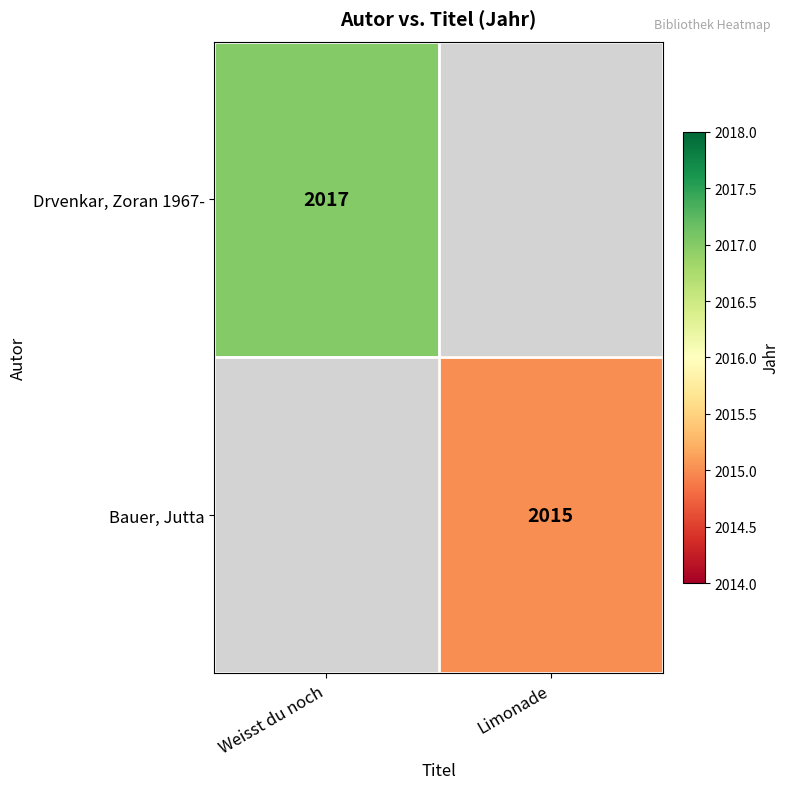

The Drvenkar, Zoran 1967- series shows 1189 at Weisst du noch. True or false?

False